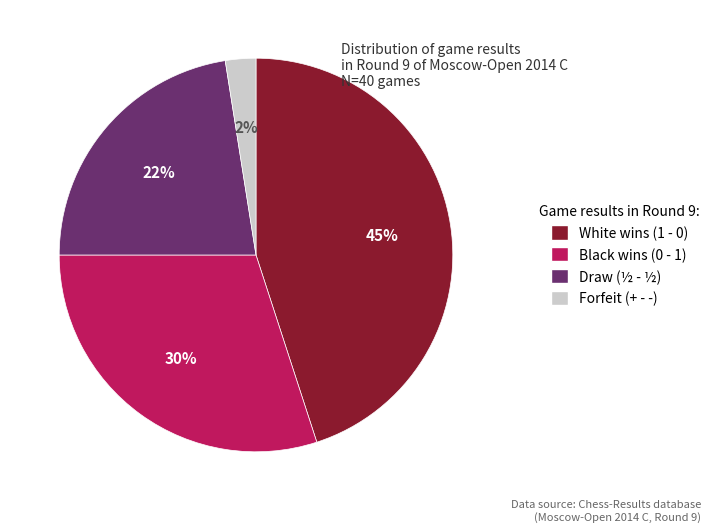

To the nearest percent, what is the average slice percentage?

25%